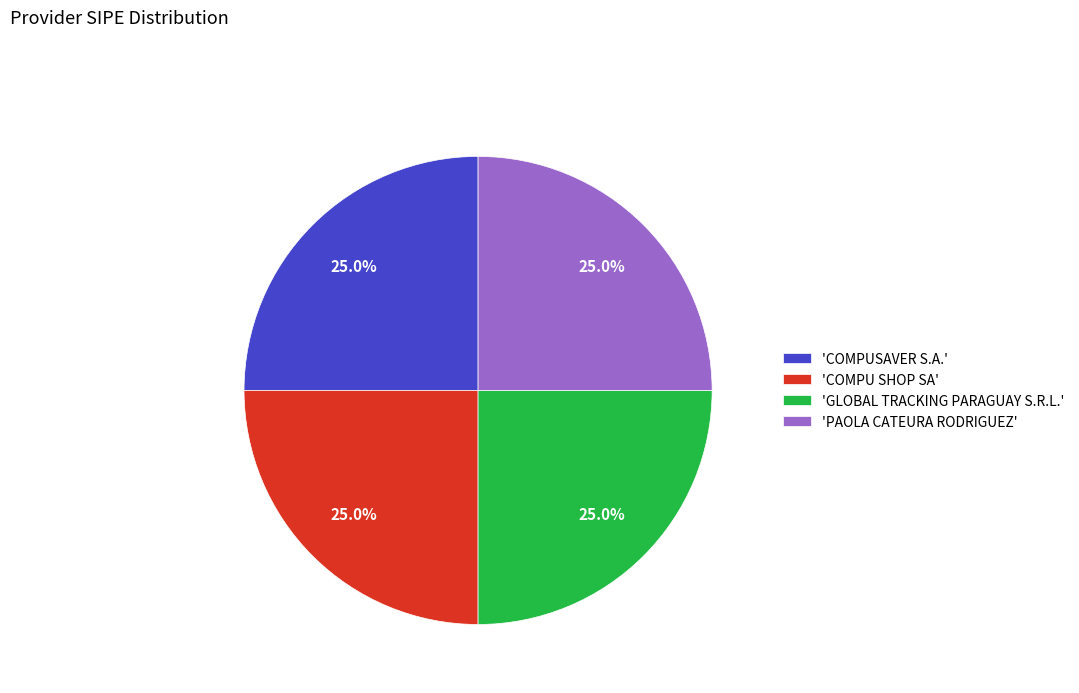

Approximately how many times larger is the value at 'COMPUSAVER S.A.' compared to 'PAOLA CATEURA RODRIGUEZ'?

1.0